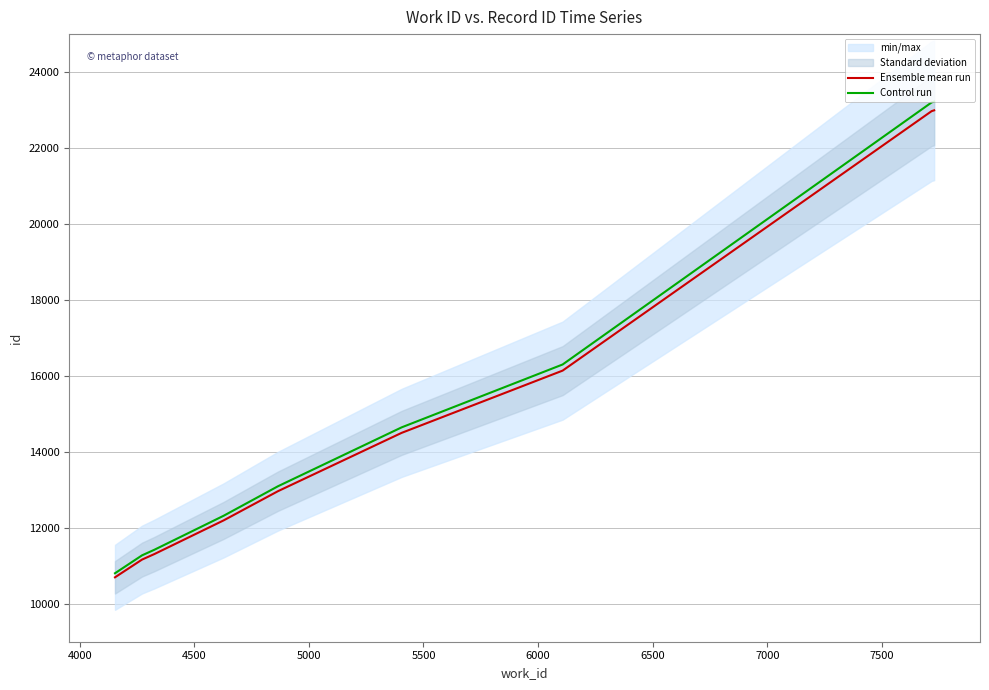

What is the greatest value displayed?

23222.9